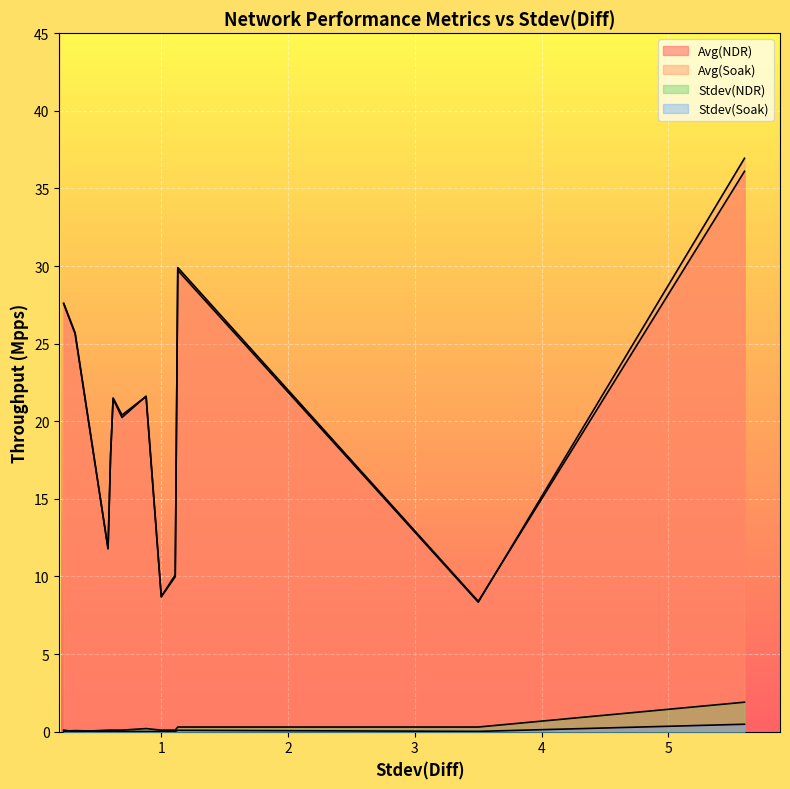

What are all the series names shown in the legend?

Avg(NDR), Avg(Soak), Stdev(NDR), Stdev(Soak)